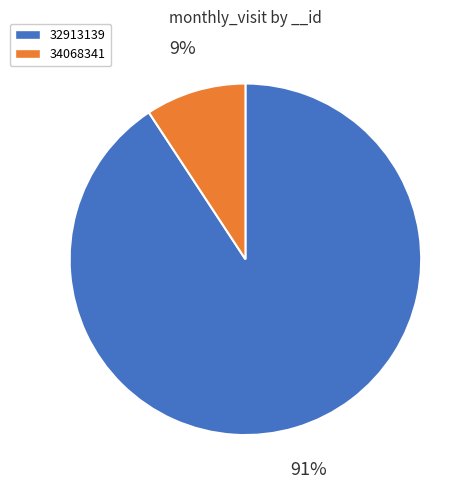

Which category has the biggest portion of the pie?

32913139